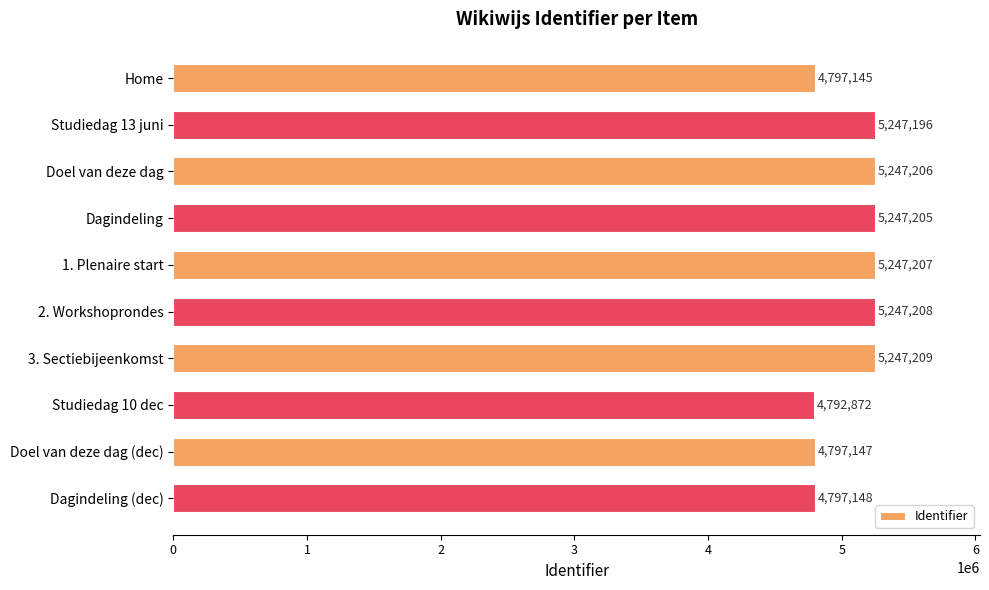

The chart shows a value of 1681555 at Dagindeling (dec). True or false?

False